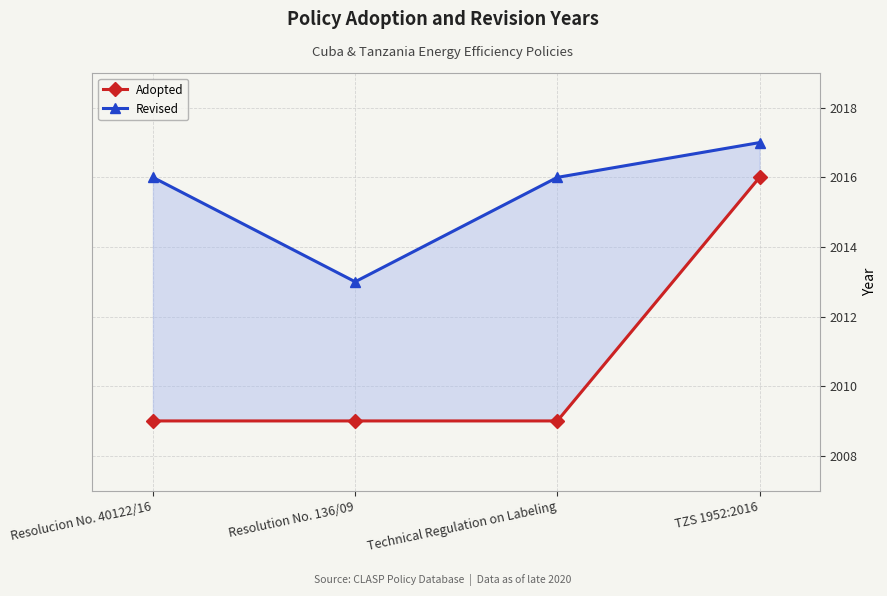

What position from the right is Technical Regulation on Labeling?

2